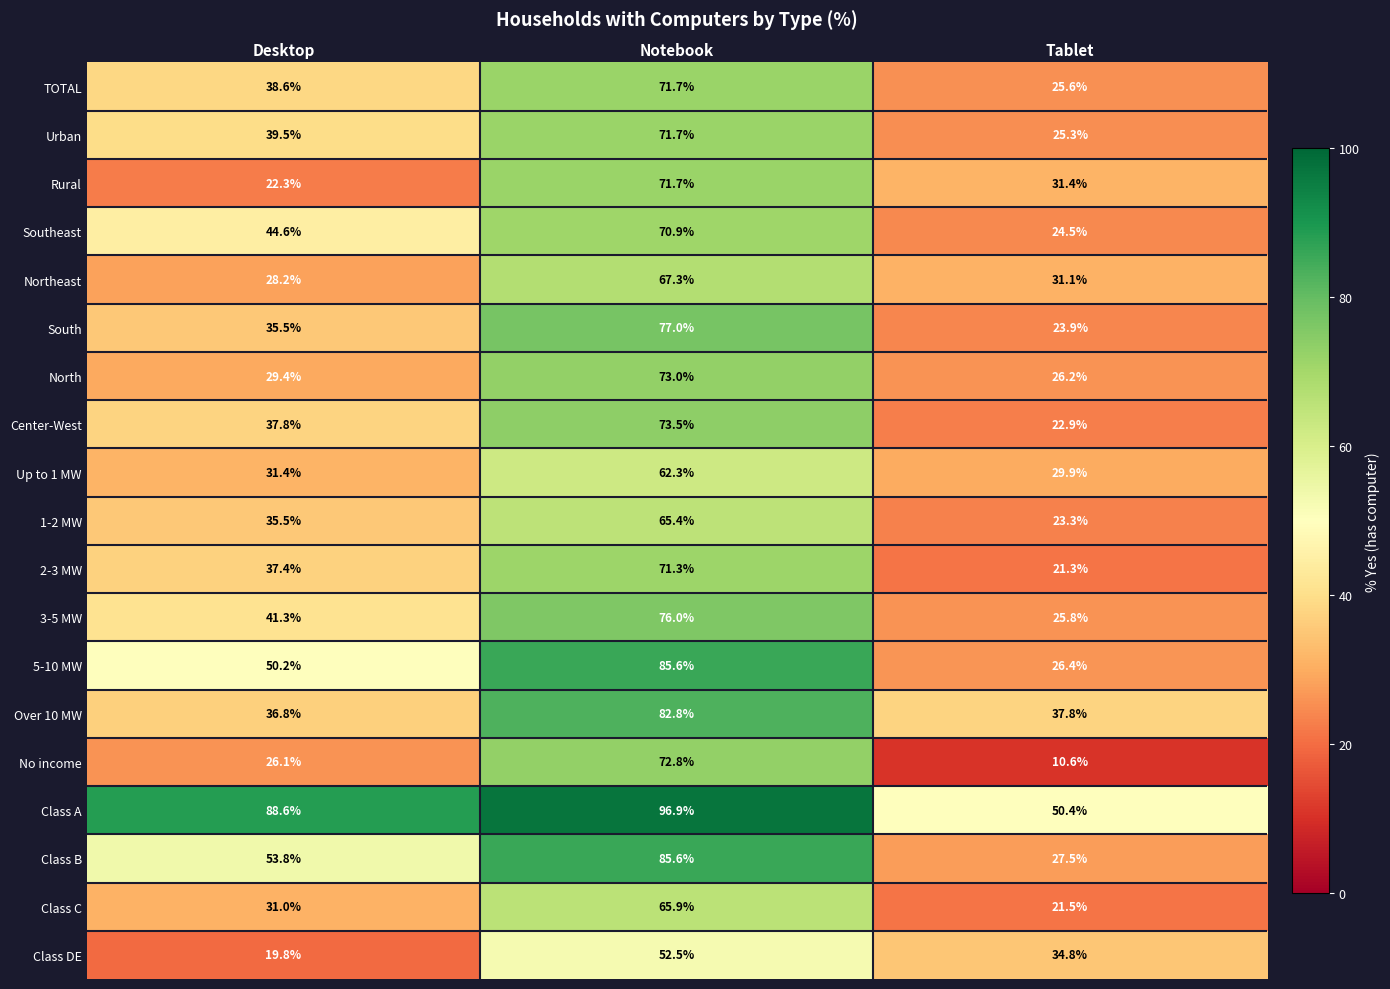

What is the minimum value shown in the chart?

10.6